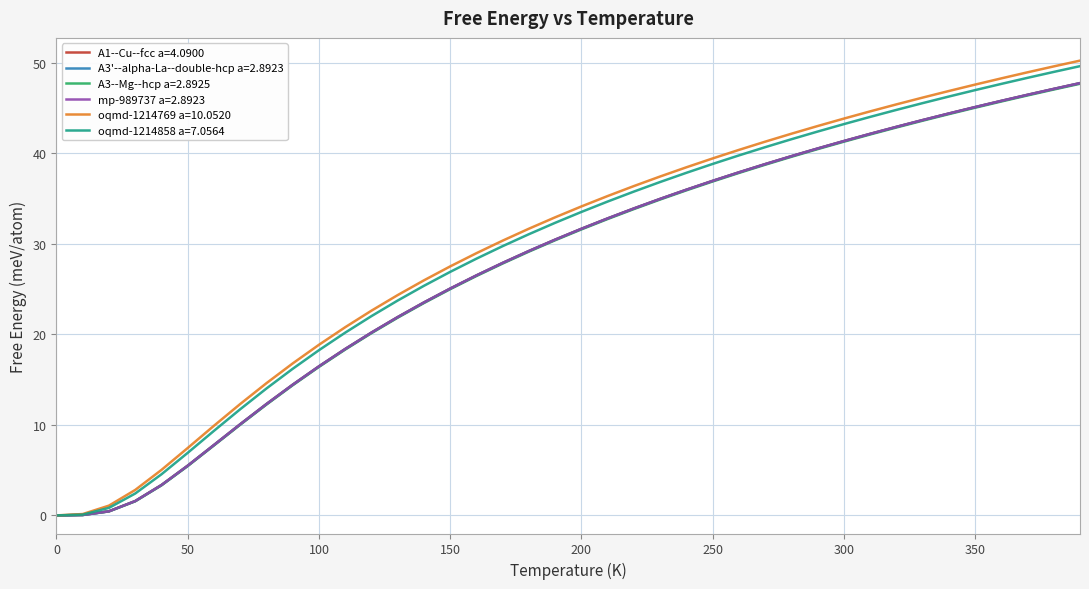

What is the maximum value shown in the chart?

50.3